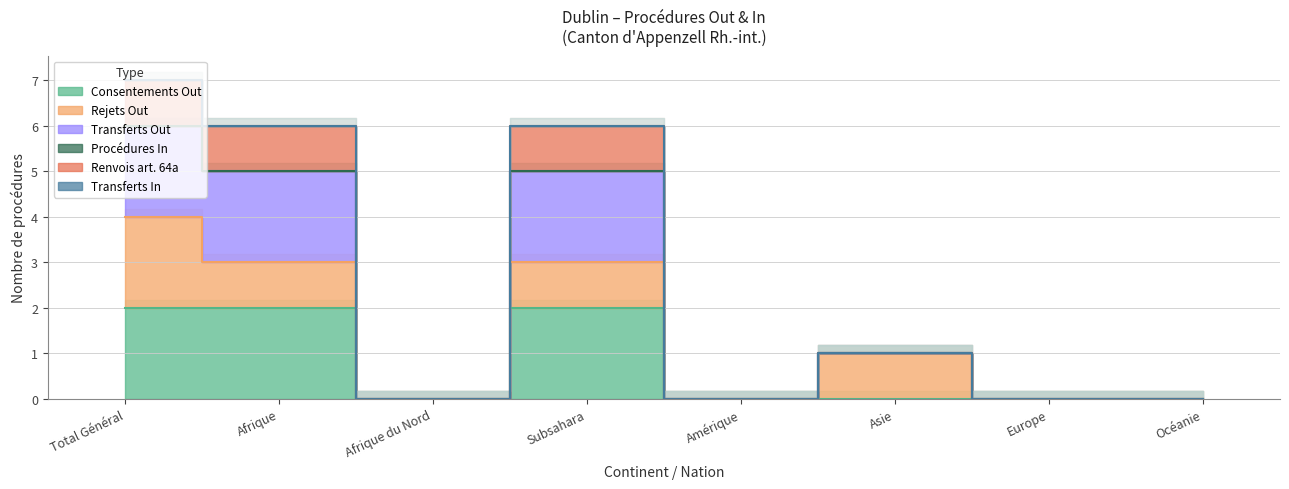

Is the value of Consentements Out at Afrique du Nord greater than the value of Transferts Out at Océanie?

No